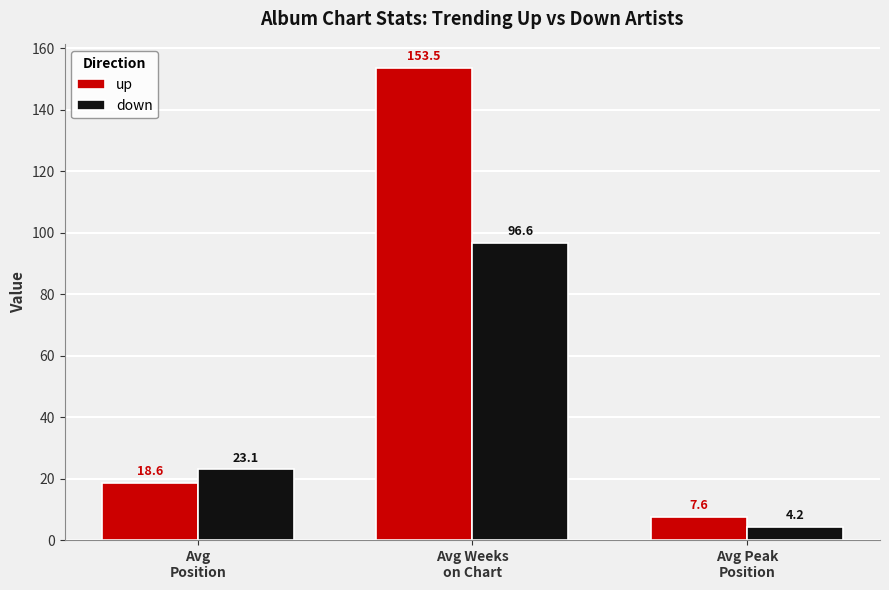

What are all the series names shown in the legend?

up, down